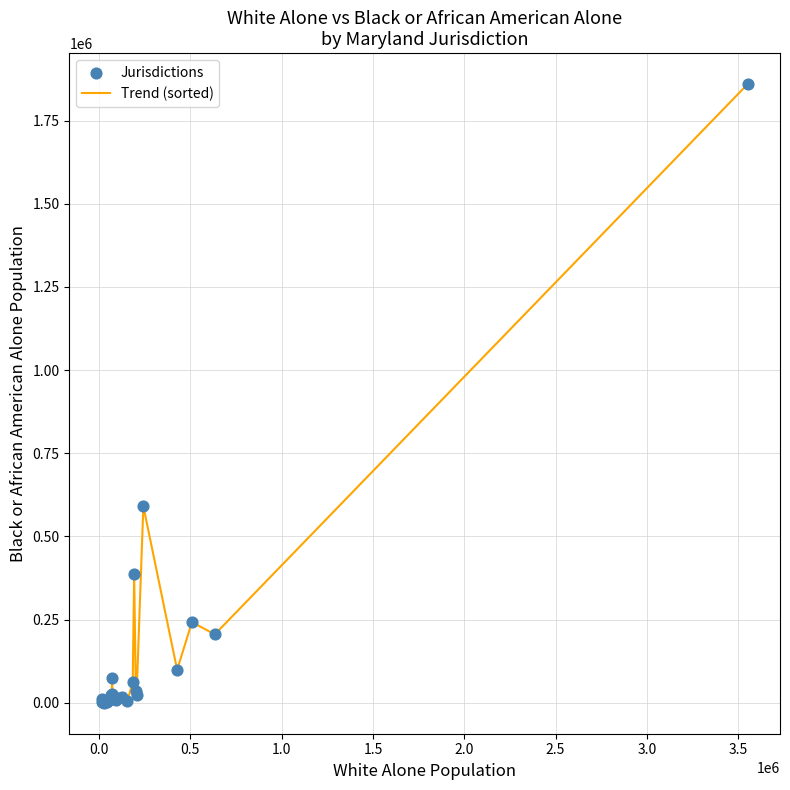

What is the maximum value shown in the chart?

1859574